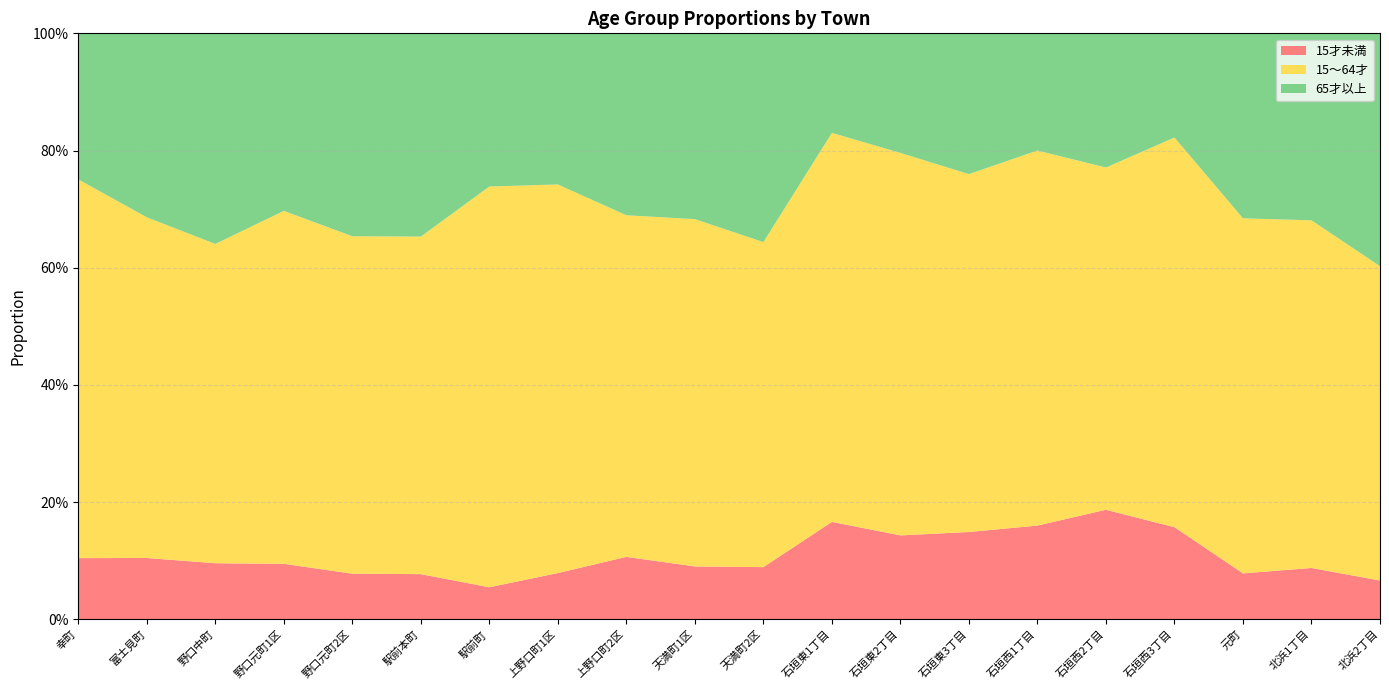

Reading left to right, extract all data points from this chart.

15才未満: 幸町=0.1	富士見町=0.1	野口中町=0.1	野口元町1区=0.1	野口元町2区=0.1	駅前本町=0.1	駅前町=0.1	上野口町1区=0.1	上野口町2区=0.1	天満町1区=0.1	天満町2区=0.1	石垣東1丁目=0.2	石垣東2丁目=0.1	石垣東3丁目=0.1	石垣西1丁目=0.2	石垣西2丁目=0.2	石垣西3丁目=0.2	元町=0.1	北浜1丁目=0.1	北浜2丁目=0.1
15～64才: 幸町=0.6	富士見町=0.6	野口中町=0.5	野口元町1区=0.6	野口元町2区=0.6	駅前本町=0.6	駅前町=0.7	上野口町1区=0.7	上野口町2区=0.6	天満町1区=0.6	天満町2区=0.6	石垣東1丁目=0.7	石垣東2丁目=0.7	石垣東3丁目=0.6	石垣西1丁目=0.6	石垣西2丁目=0.6	石垣西3丁目=0.7	元町=0.6	北浜1丁目=0.6	北浜2丁目=0.5
65才以上: 幸町=0.2	富士見町=0.3	野口中町=0.4	野口元町1区=0.3	野口元町2区=0.3	駅前本町=0.3	駅前町=0.3	上野口町1区=0.3	上野口町2区=0.3	天満町1区=0.3	天満町2区=0.4	石垣東1丁目=0.2	石垣東2丁目=0.2	石垣東3丁目=0.2	石垣西1丁目=0.2	石垣西2丁目=0.2	石垣西3丁目=0.2	元町=0.3	北浜1丁目=0.3	北浜2丁目=0.4